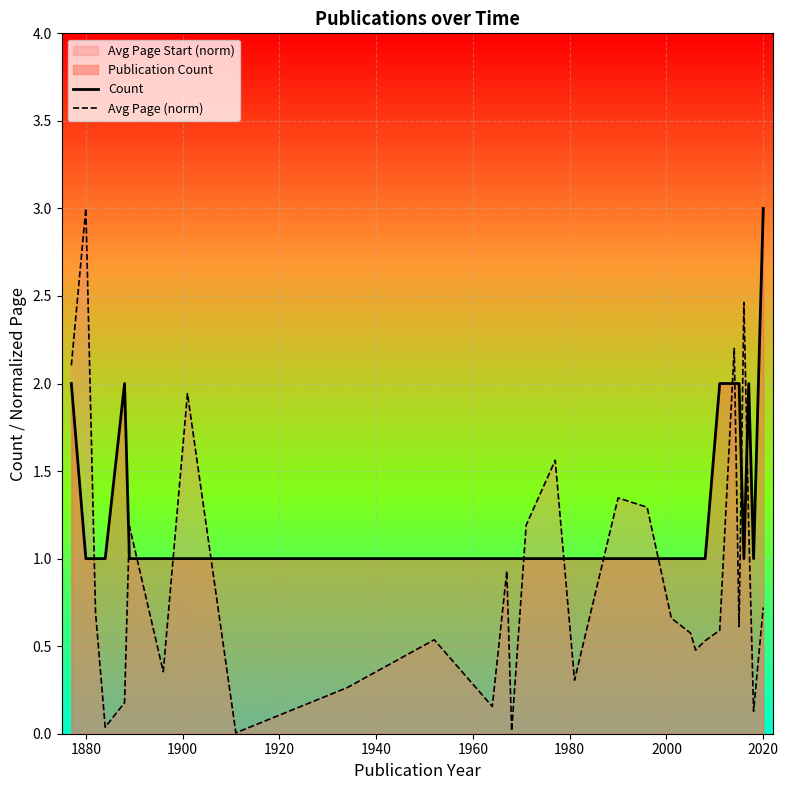

Which series has the largest total across all categories?

Count